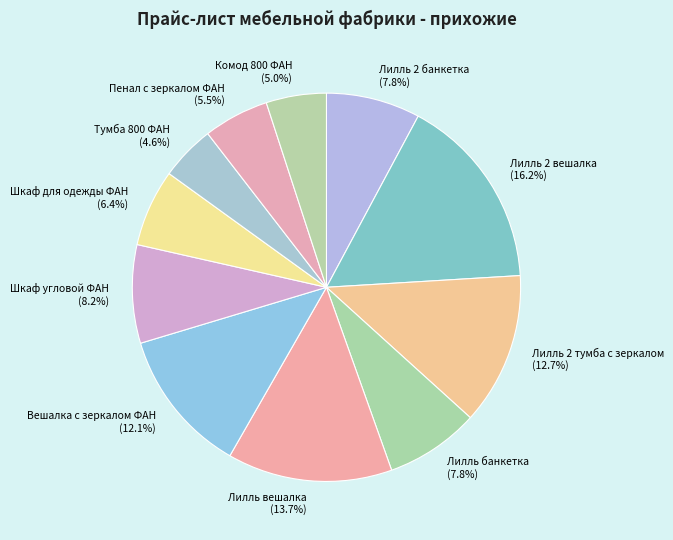

True or false: Лилль вешалка accounts for 14% of the total.

True